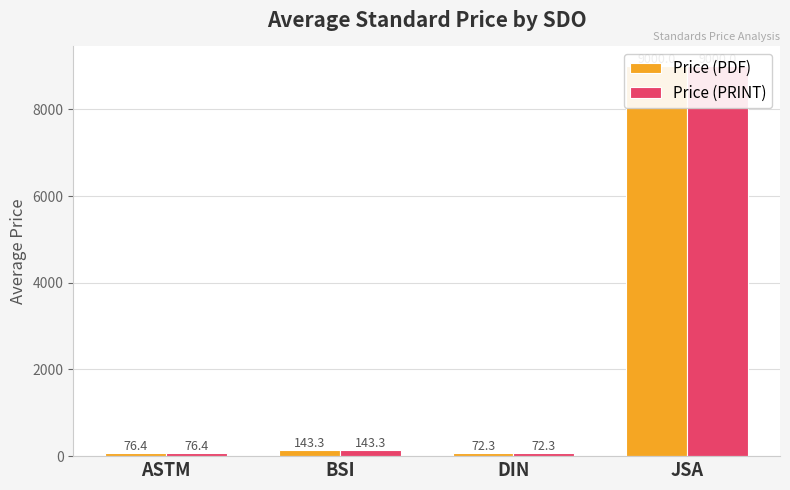

What position from the left is BSI?

2